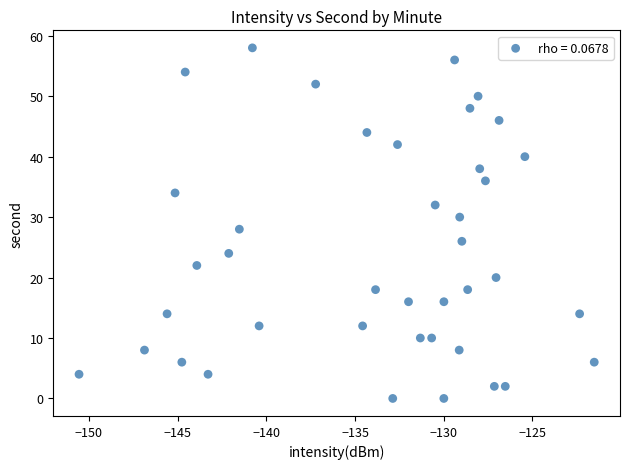

What is the range of Y values (max minus min)?

58